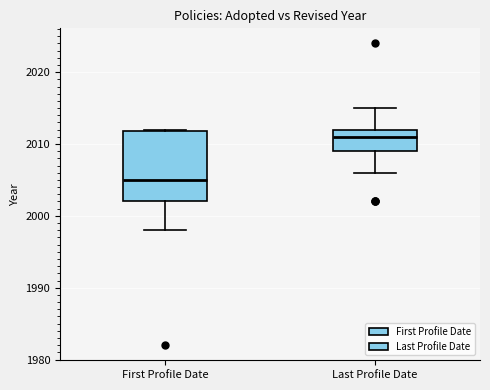

Which box has the highest median line?

Last Profile Date